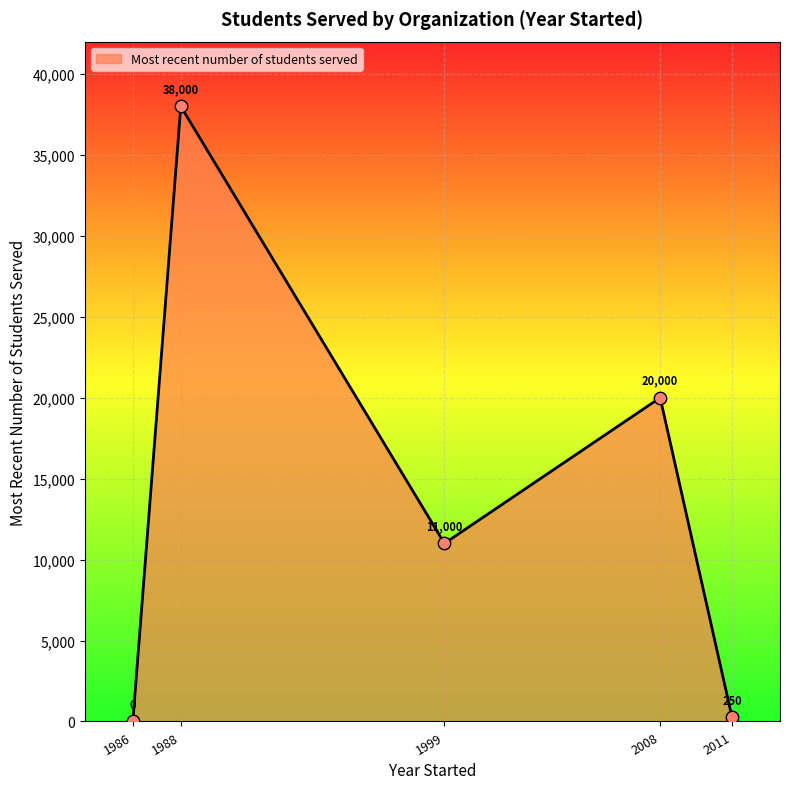

What is the ratio of the value at 1988 to the value at 2011?

152.0